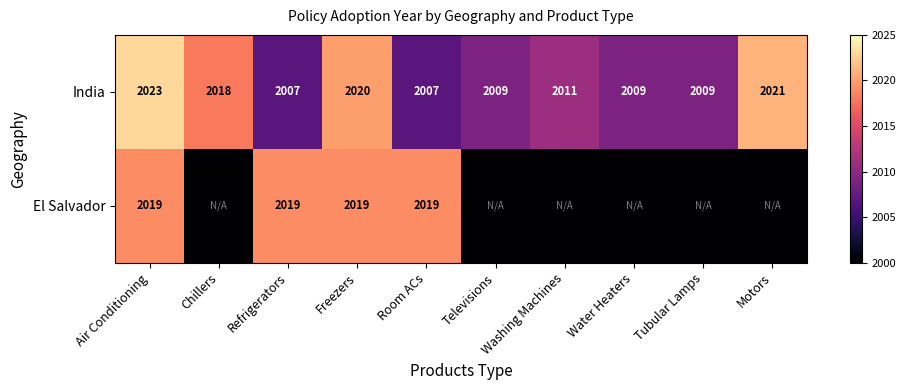

List the series in order of their overall mean, highest first.

India, El Salvador